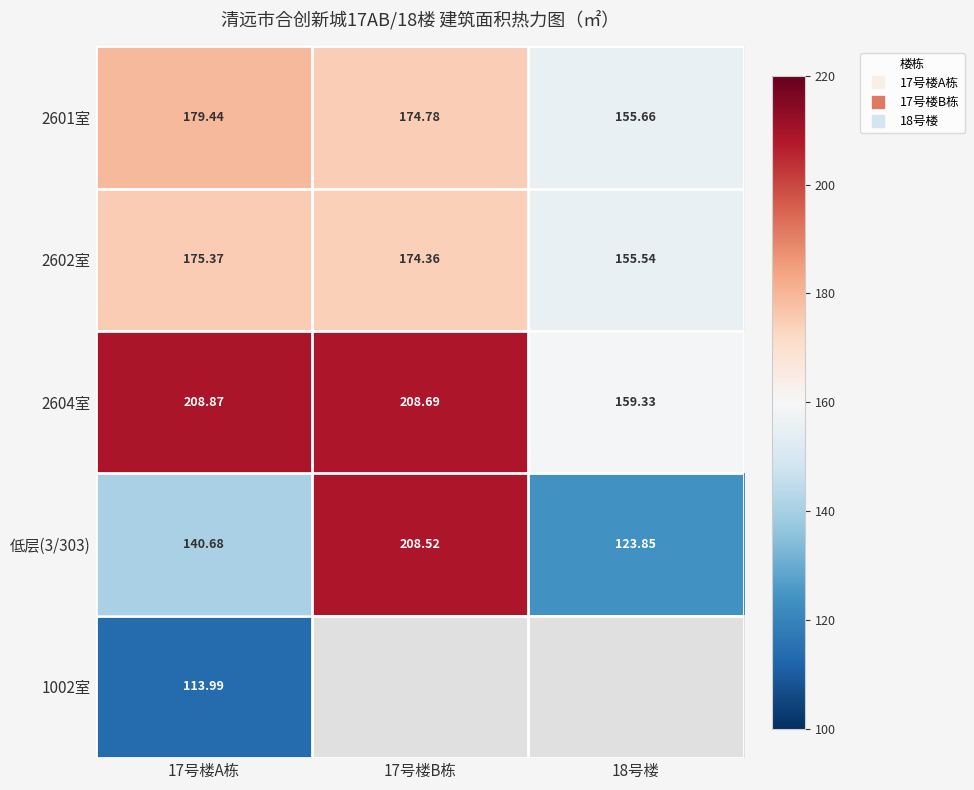

Rank the series by their maximum value, from highest to lowest.

2604室, 低层(3/303), 2601室, 2602室, 1002室